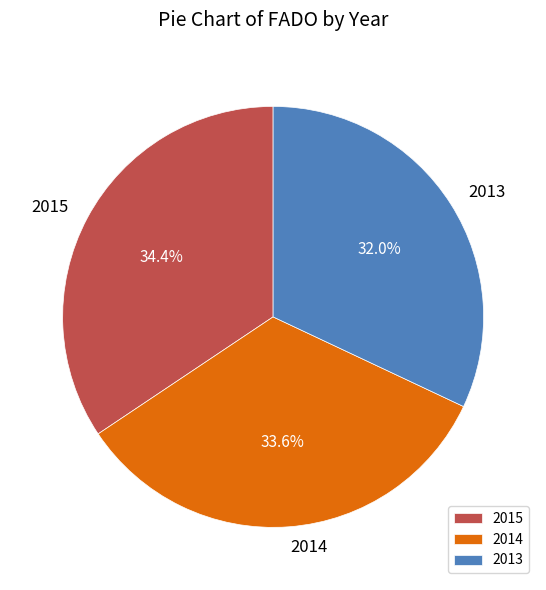

Which category has the smallest portion of the pie?

2013